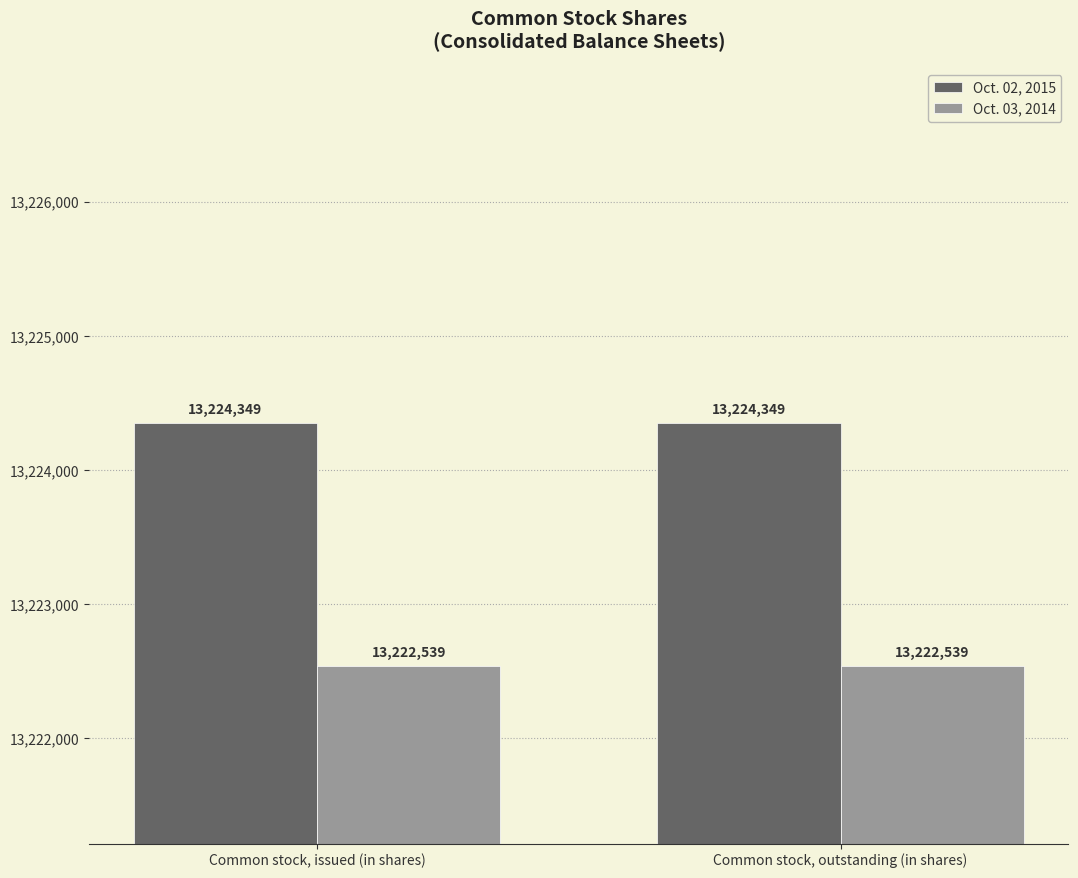

Reading left to right, extract all data points from this chart.

Oct. 02, 2015: 13224349	13224349
Oct. 03, 2014: 13222539	13222539